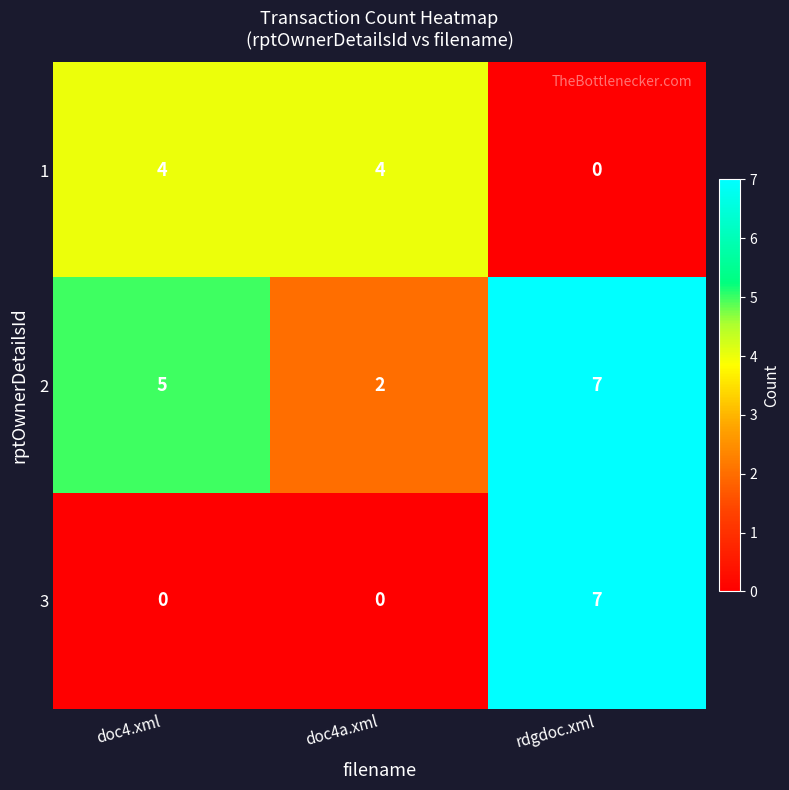

Reading left to right, transcribe all the data shown in this chart.

1: 4	4	0
2: 5	2	7
3: 0	0	7